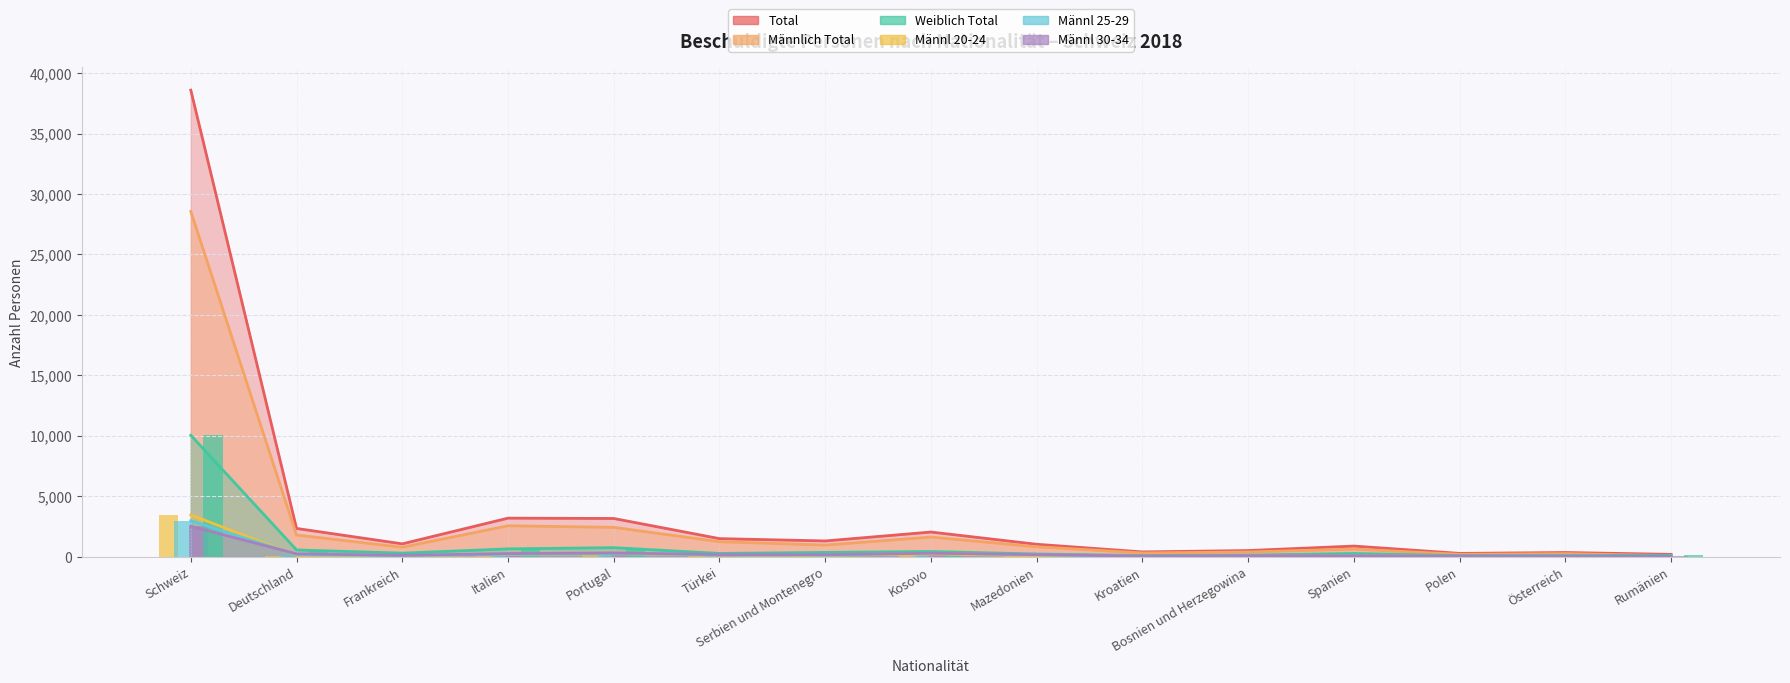

Is the value of Männl 30-34 at Bosnien und Herzegowina greater than the value of Männlich Total at Schweiz?

No